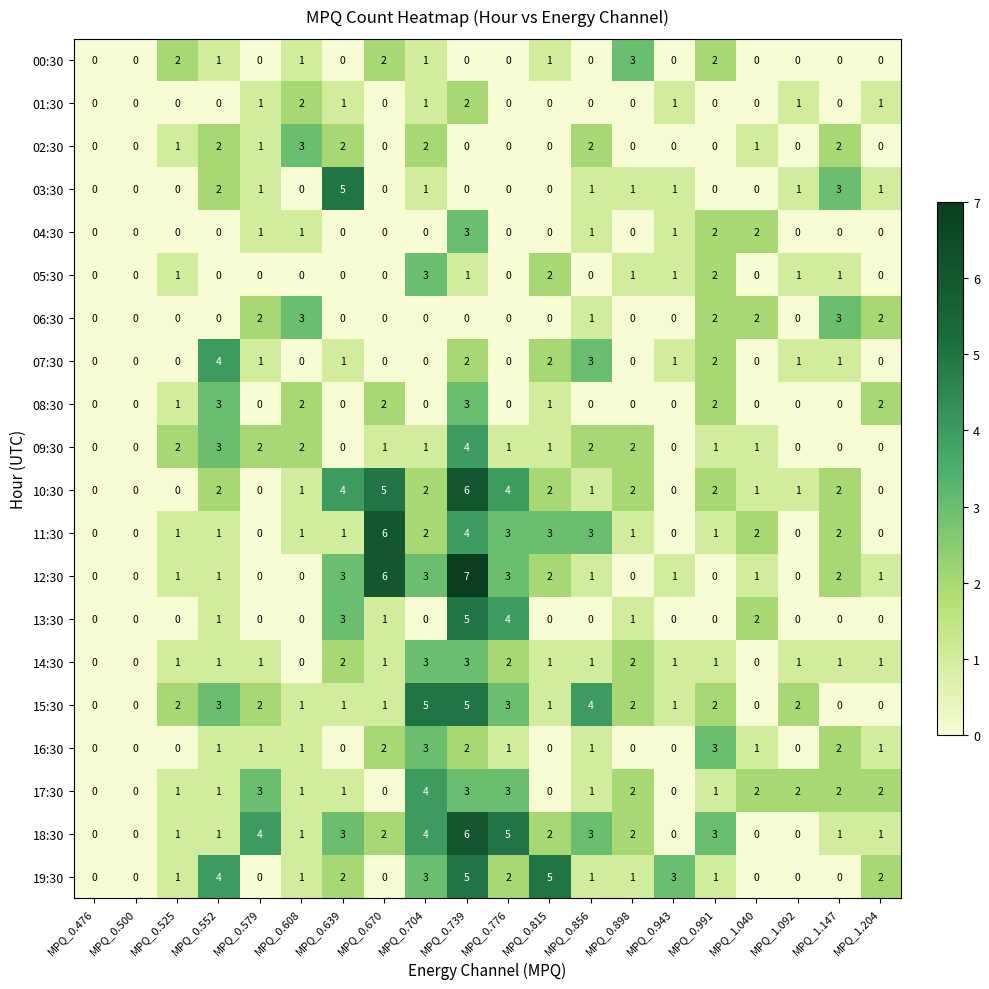

How many series are shown in this chart?

20